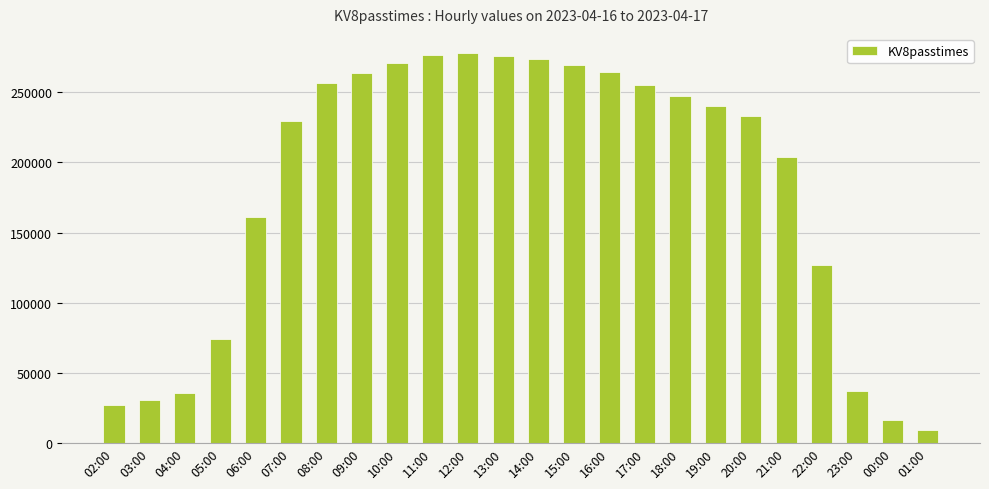

Read the value at 05:00, to the nearest 10.

74290